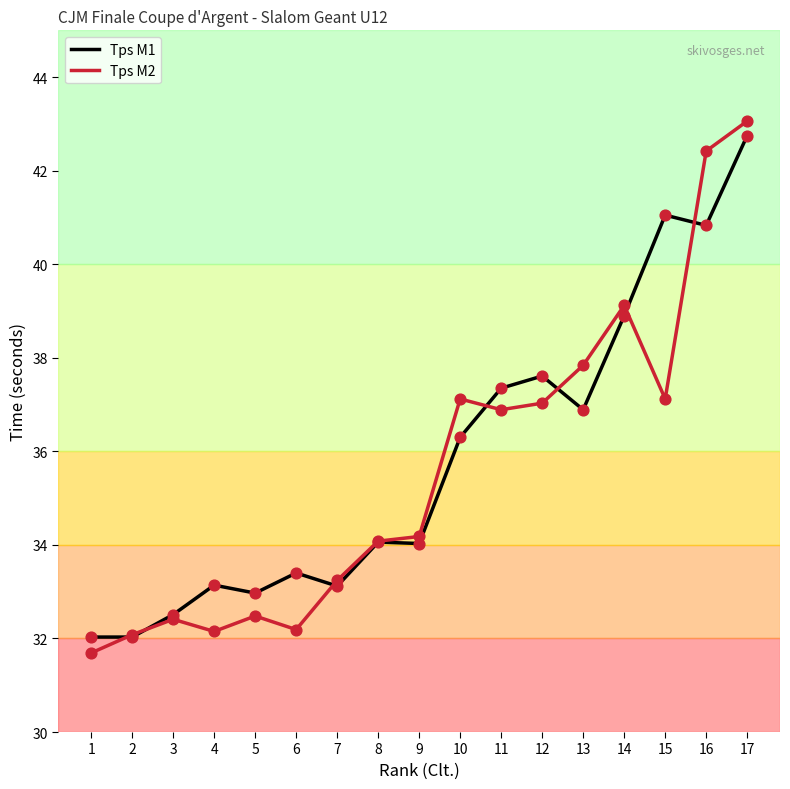

Is the value of Tps M1 at 7 greater than the value of Tps M2 at 13?

No